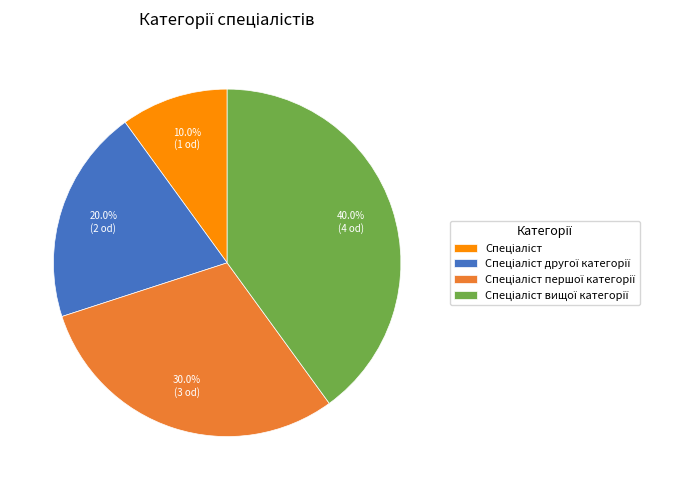

Does any single category account for the majority?

No